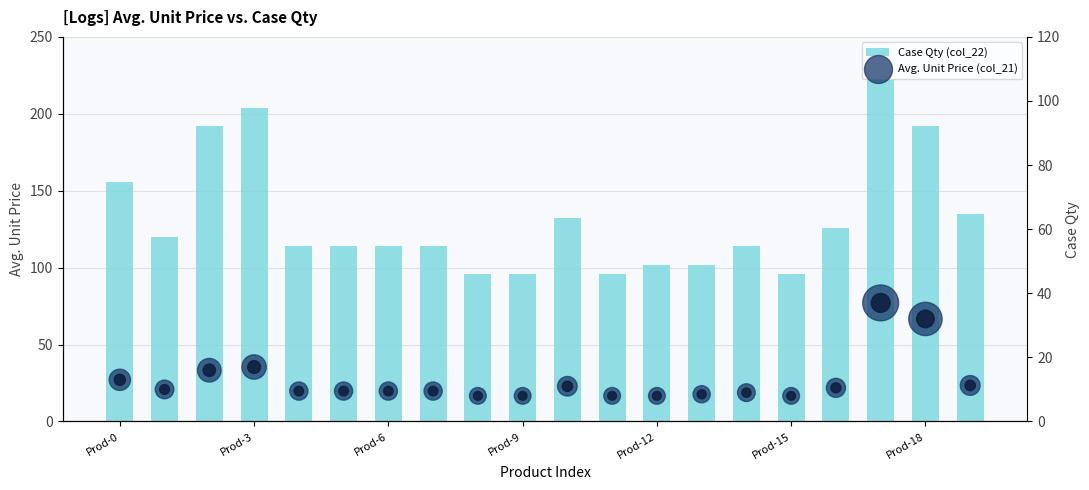

What are all the series names shown in the legend?

Case Qty (col_22), Avg. Unit Price (col_21)